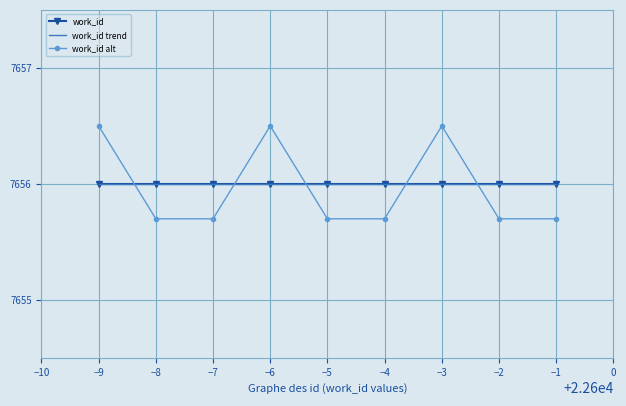

True or false: work_id trend has more than 1 points higher than both neighbors.

False